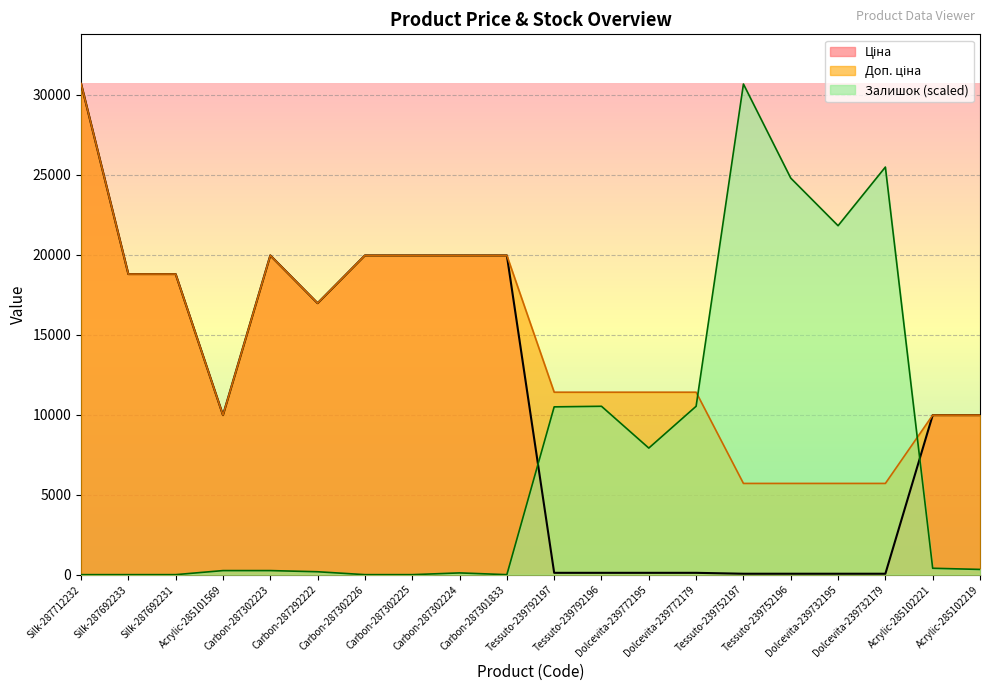

In Доп. ціна, how many points are lower than both neighbors (excluding endpoints)?

2